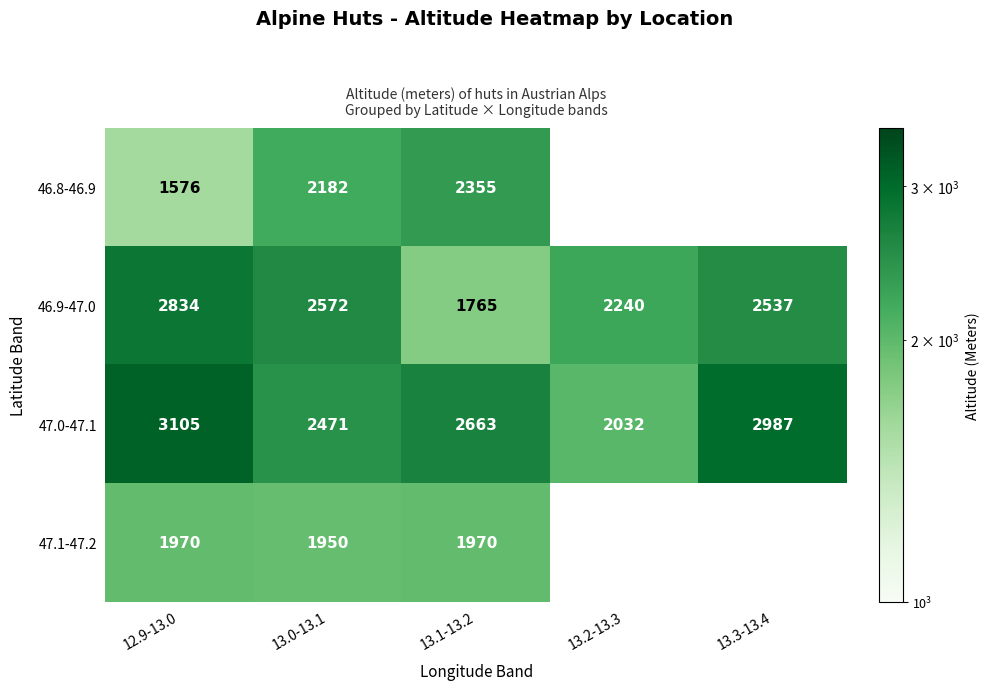

Is the value of 47.0-47.1 at 13.1-13.2 greater than the value of 46.8-46.9 at 13.0-13.1?

Yes